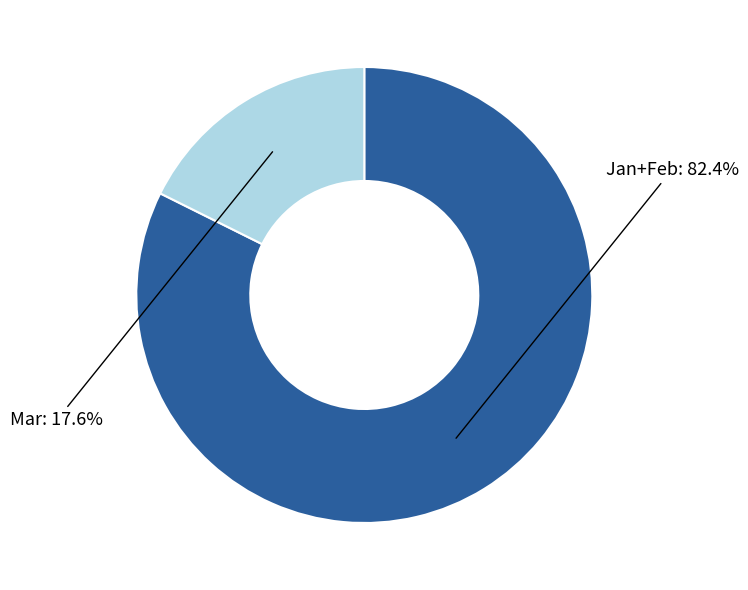

Does any single category account for the majority?

Yes